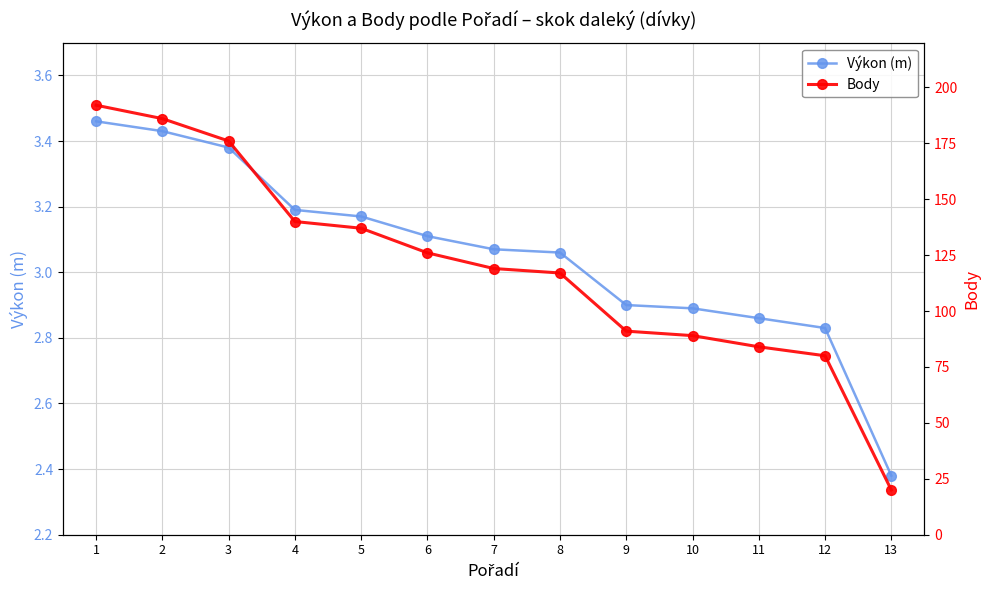

The Body series shows 55.4 at 7. True or false?

False